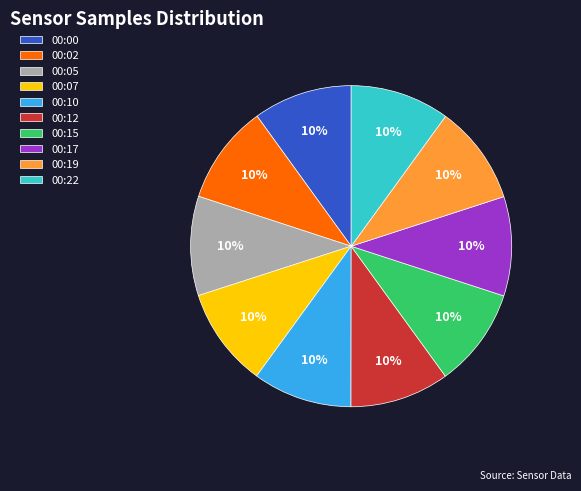

To the nearest percent, what percentage of the pie is 00:10?

10%